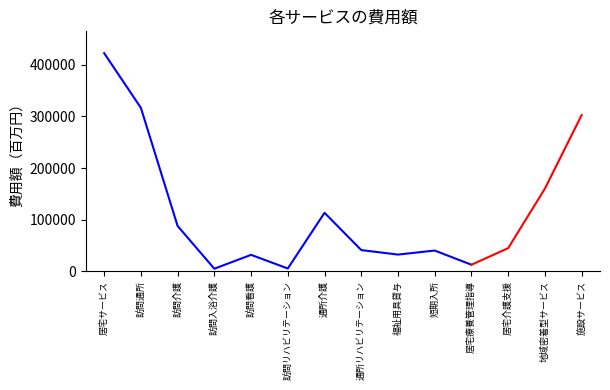

Reading left to right, list all the values displayed in this chart.

422693	316727	87761	4959	31862	5374	113342	41087	32342	40184	12656	44827	160197	302617